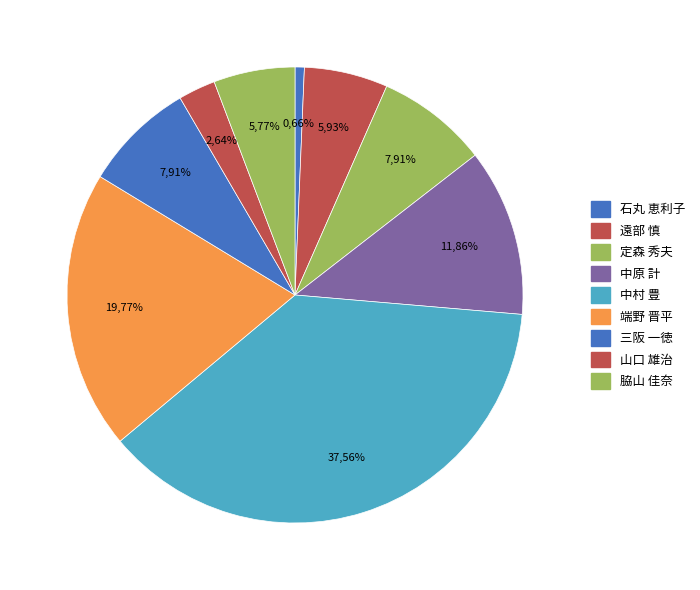

What portion of the pie excludes 遠部 慎?

94.1%